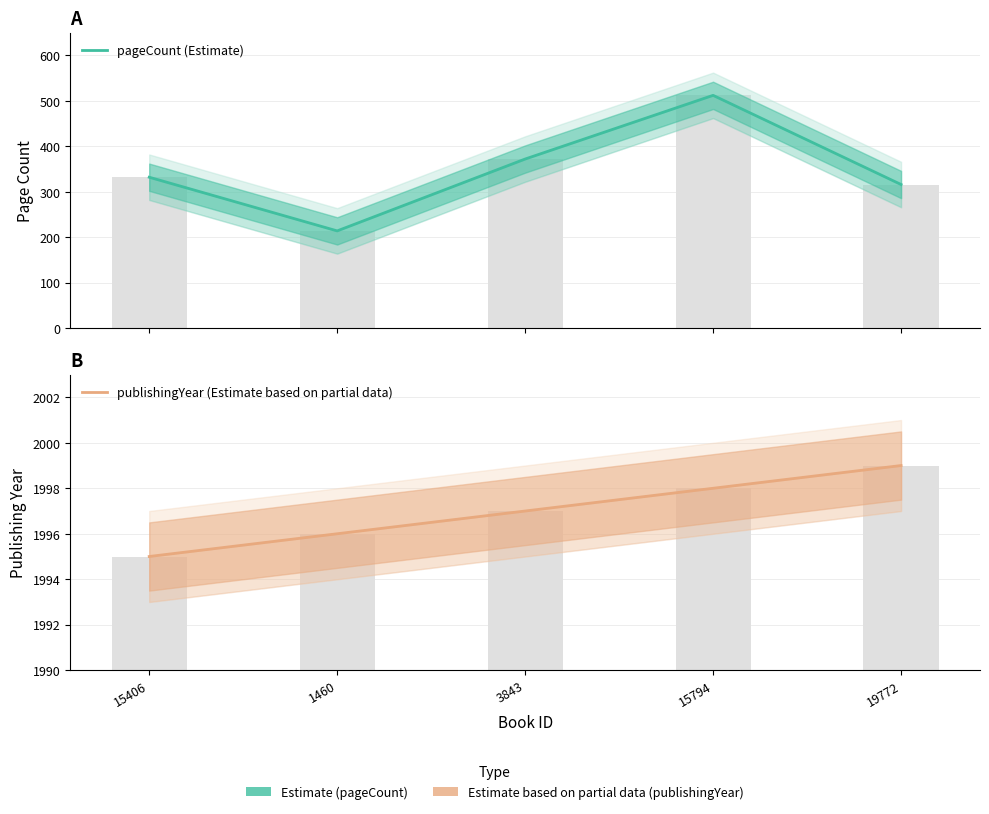

At which category is the sum across all series the highest?

15794